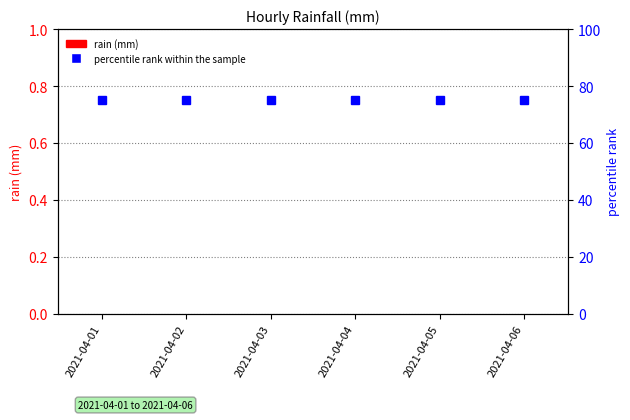

At which label is rain (mm) closest to 0?

2021-04-01